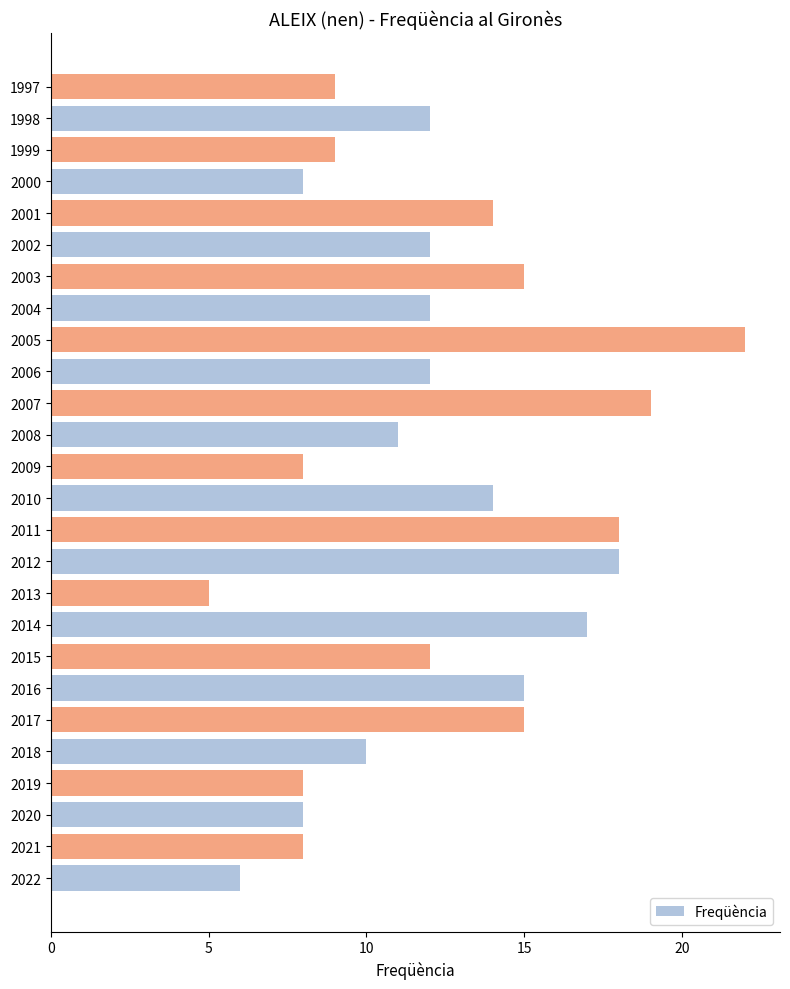

What is the change in value from 2006 to 2003?

+3